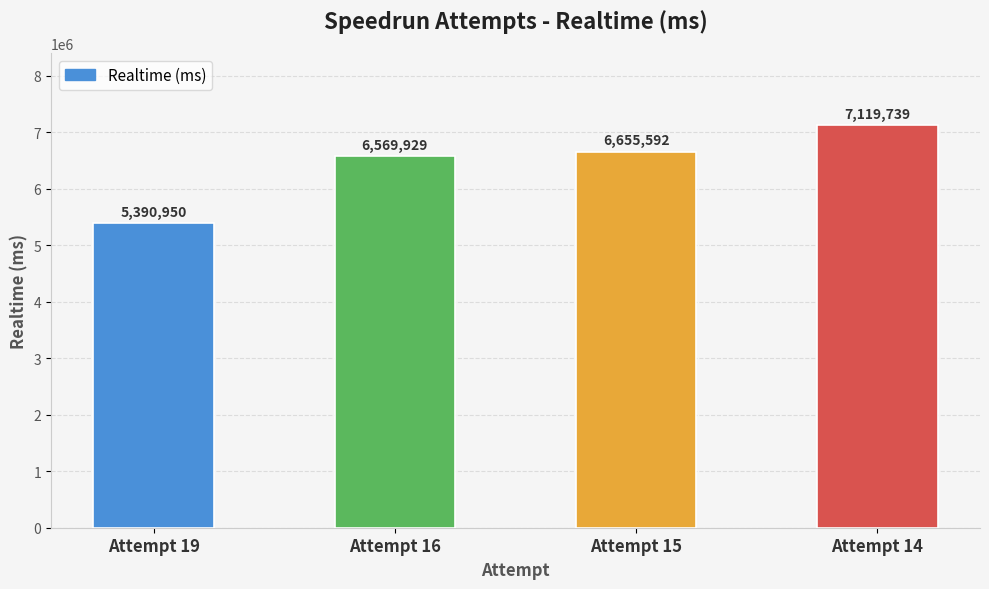

What is the greatest value displayed?

7119739